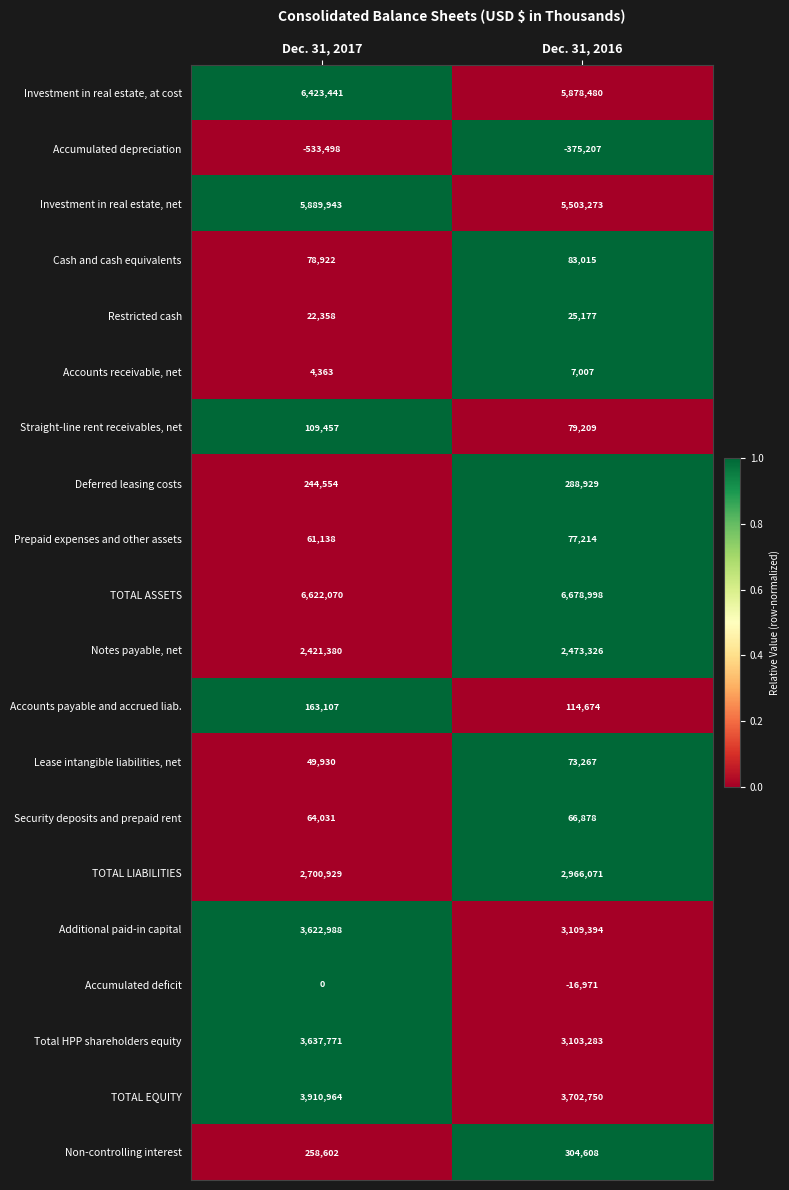

What is the total value across all series at Dec. 31, 2016?

34143375